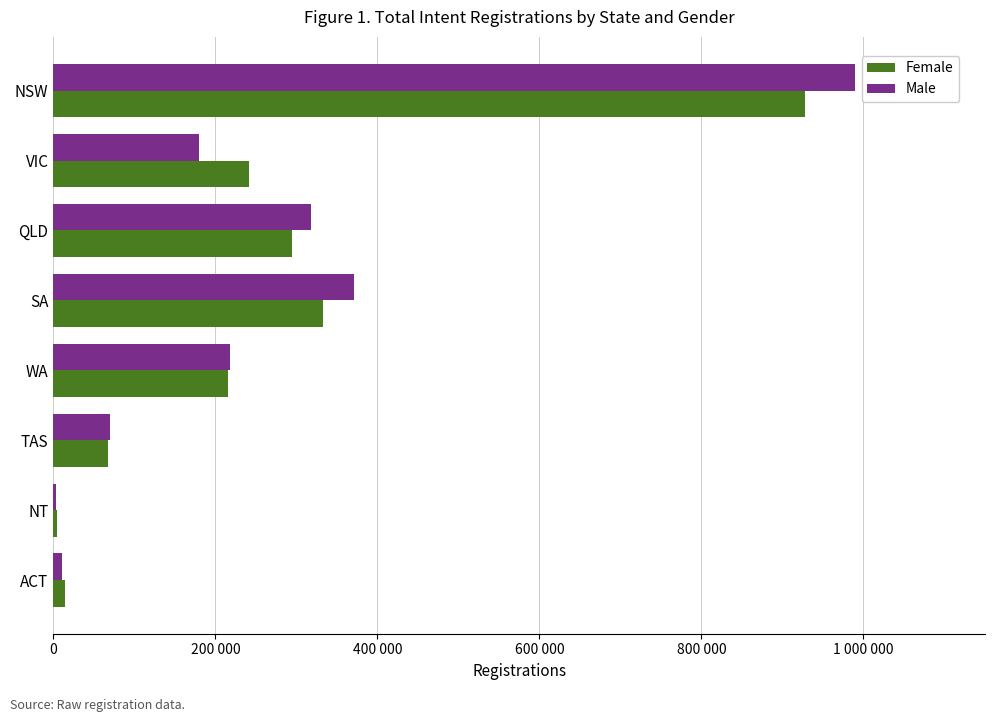

Rank the series by their average value, from highest to lowest.

Male, Female